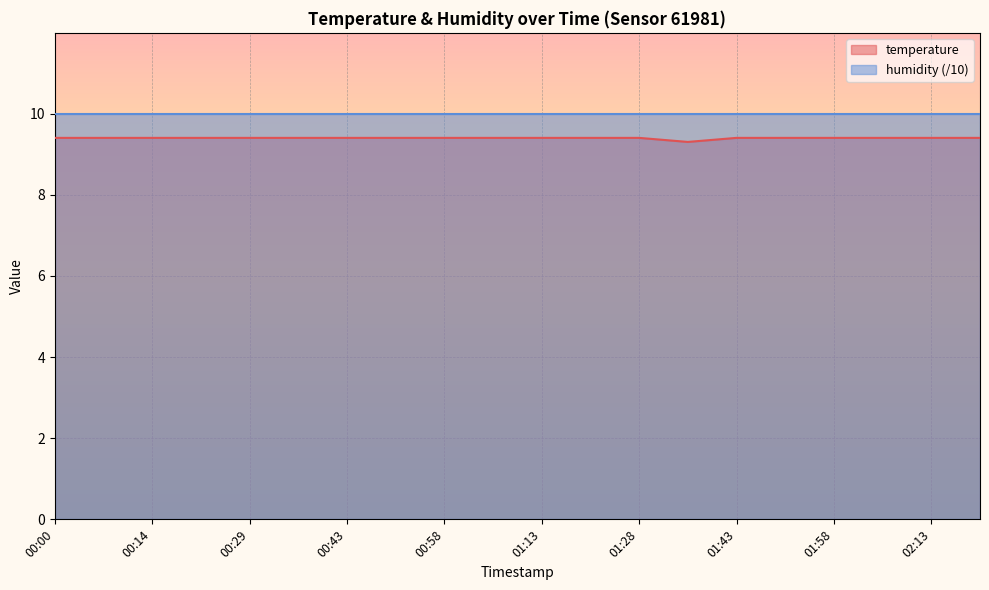

What position from the right is 02:20?

1